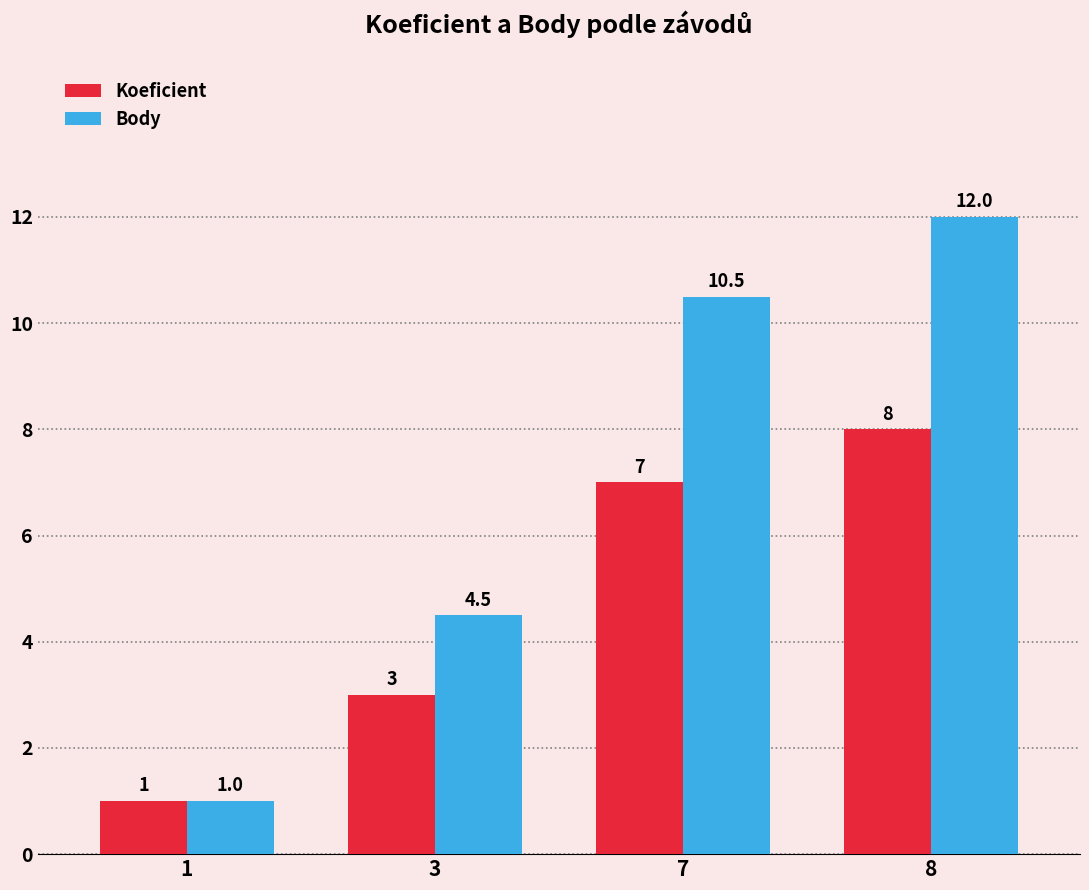

What is the average value of the Koeficient series?

4.8